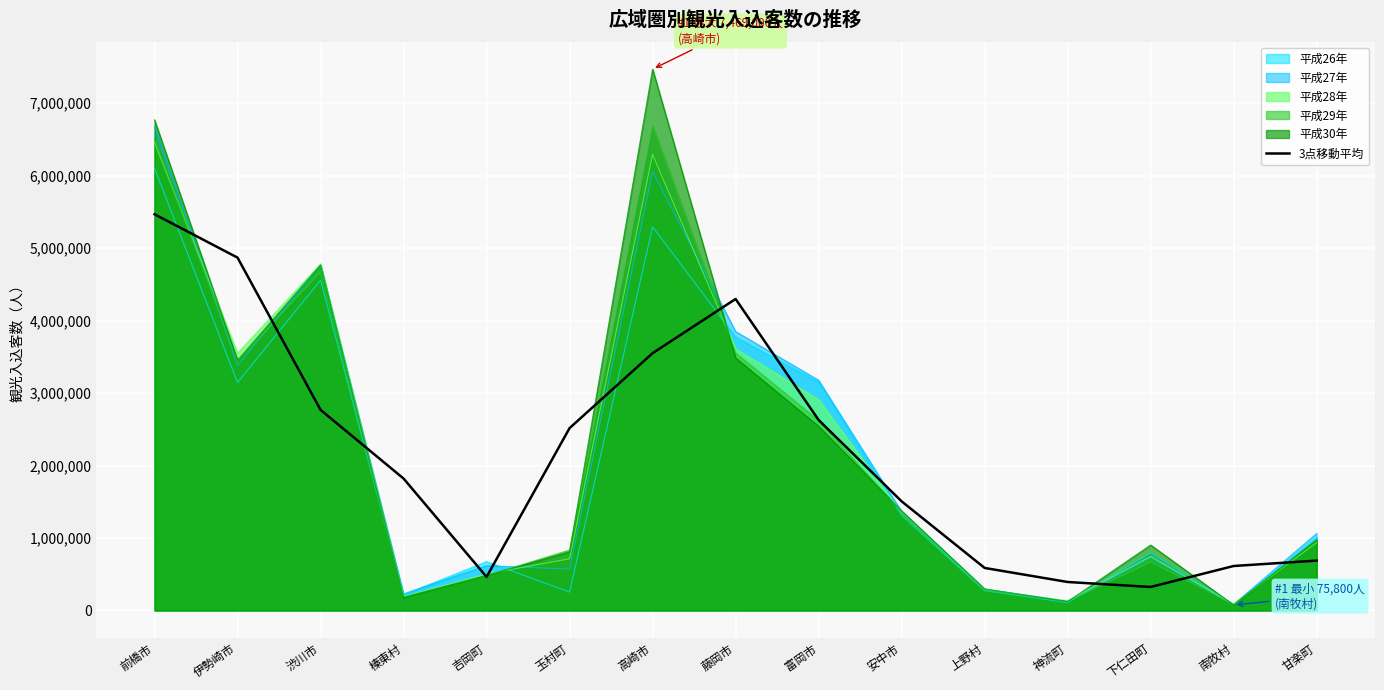

What position from the right is 玉村町?

10